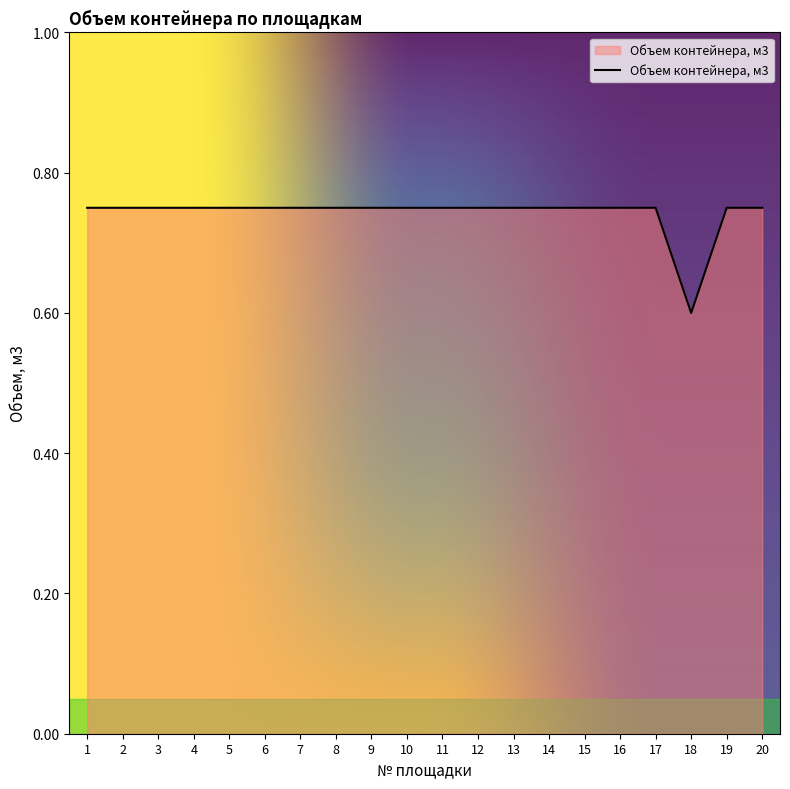

The chart shows a value of 1.2 at 3. True or false?

False